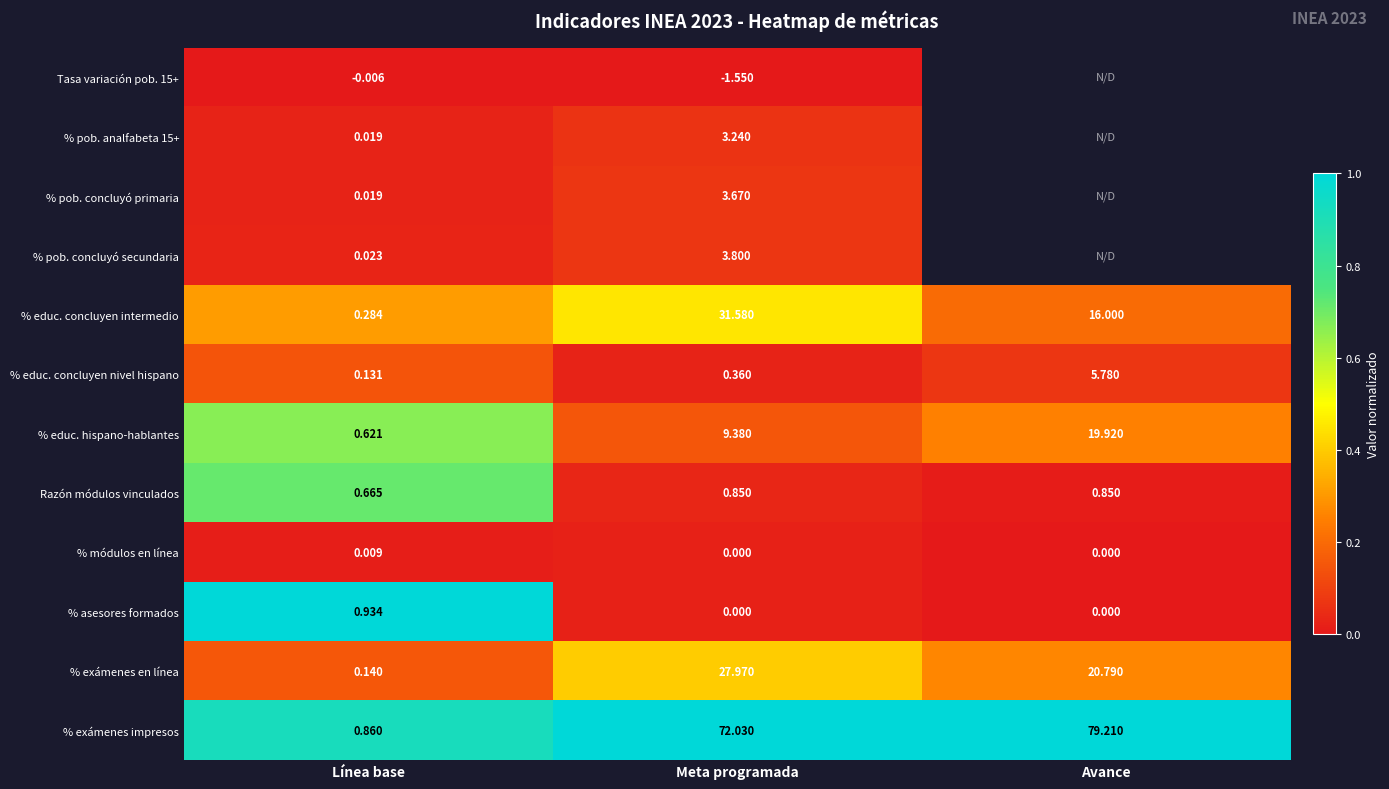

True or false: % pob. concluyó secundaria has a value of 0.0 at Meta programada.

False